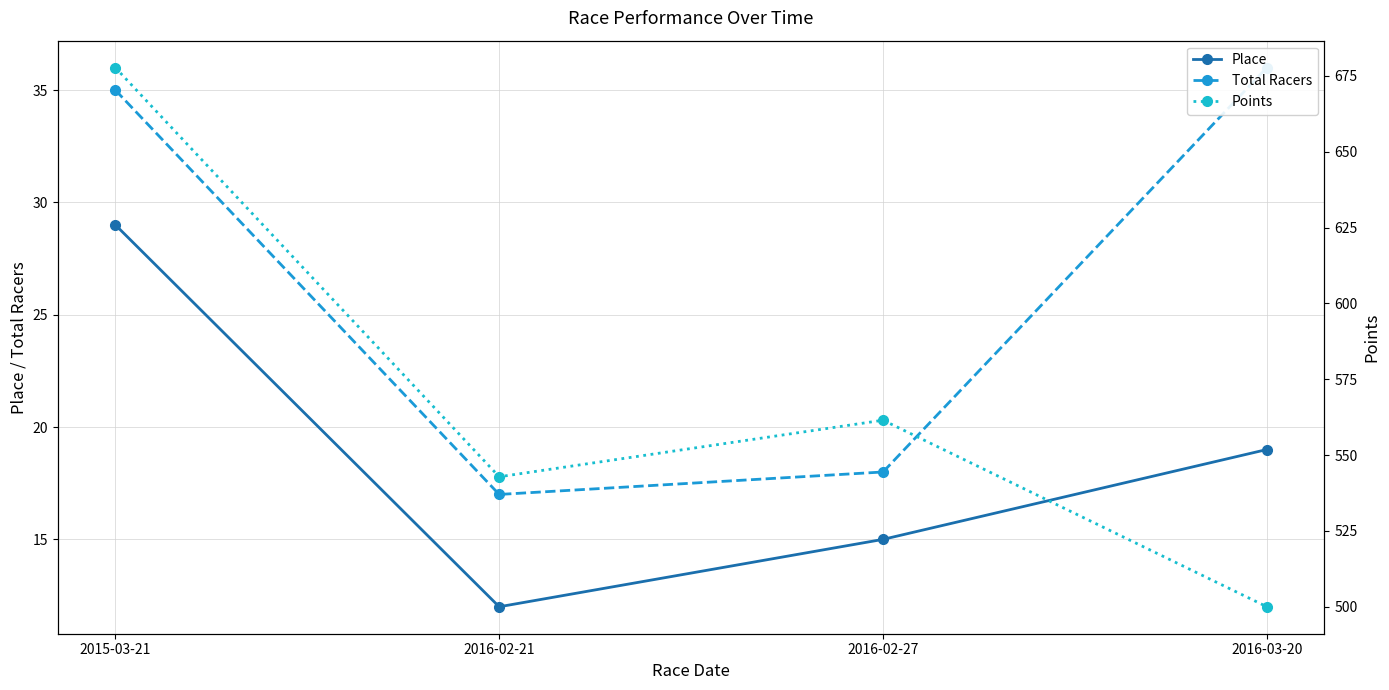

The Points series shows 500.0 at 2016-03-20. True or false?

True